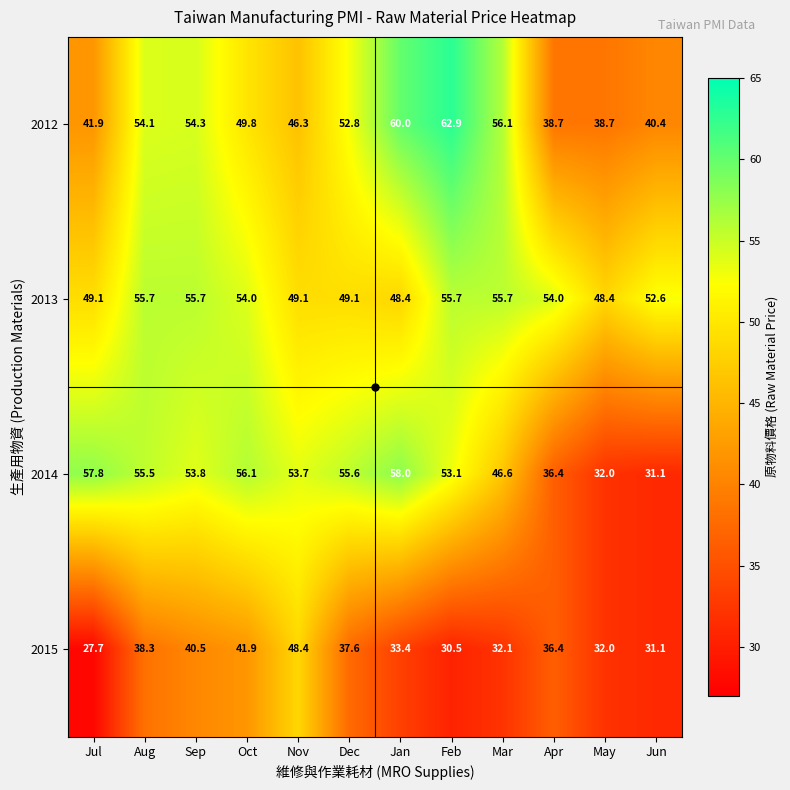

Which series changed the most between Aug and May?

2014